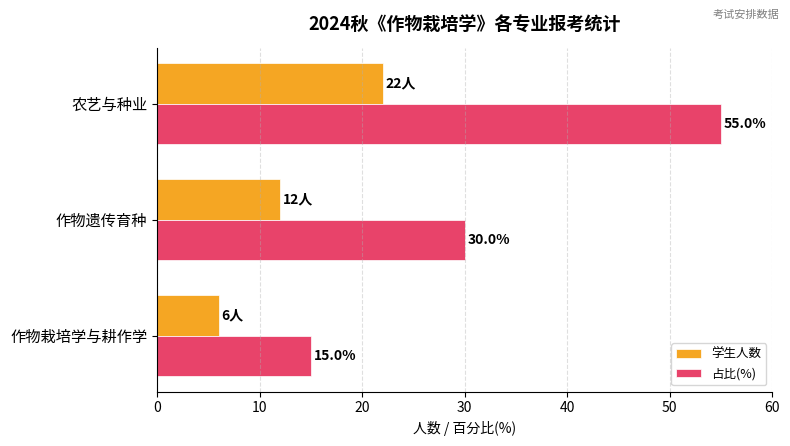

List the series in order of their peak value, highest first.

占比(%), 学生人数